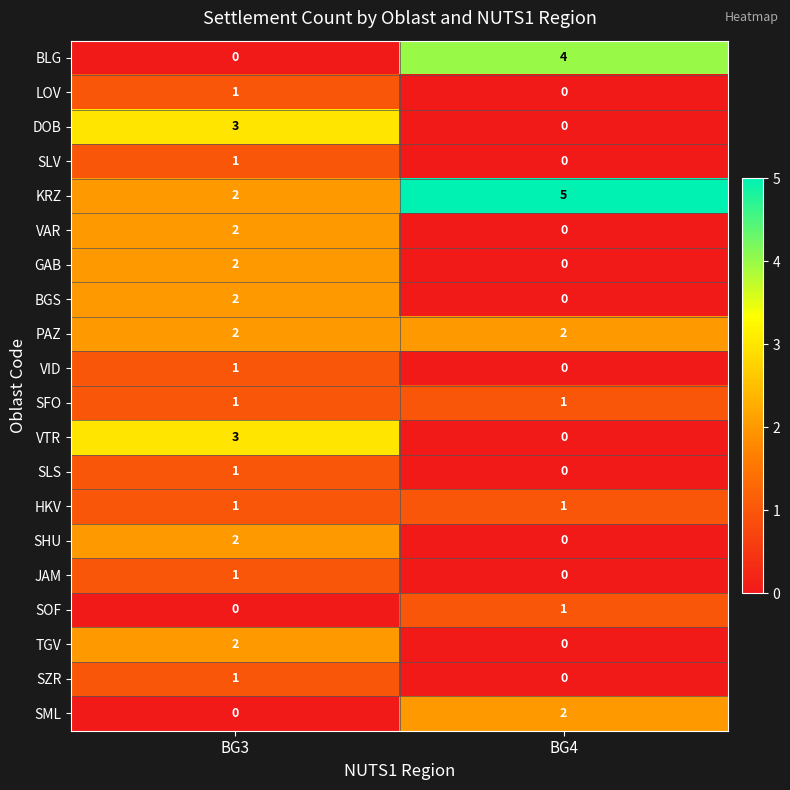

At which label is VID closest to 0?

BG4